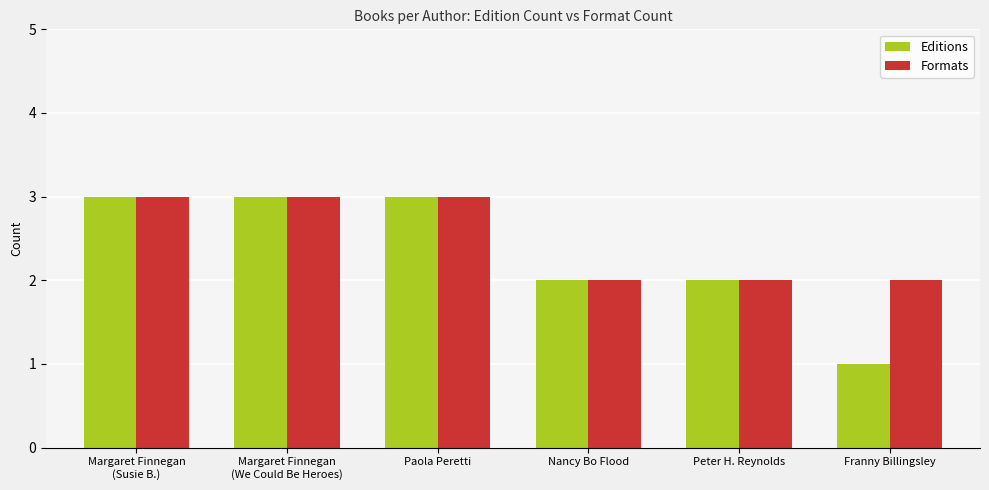

Count the Editions values in the range 2 to 3.

5